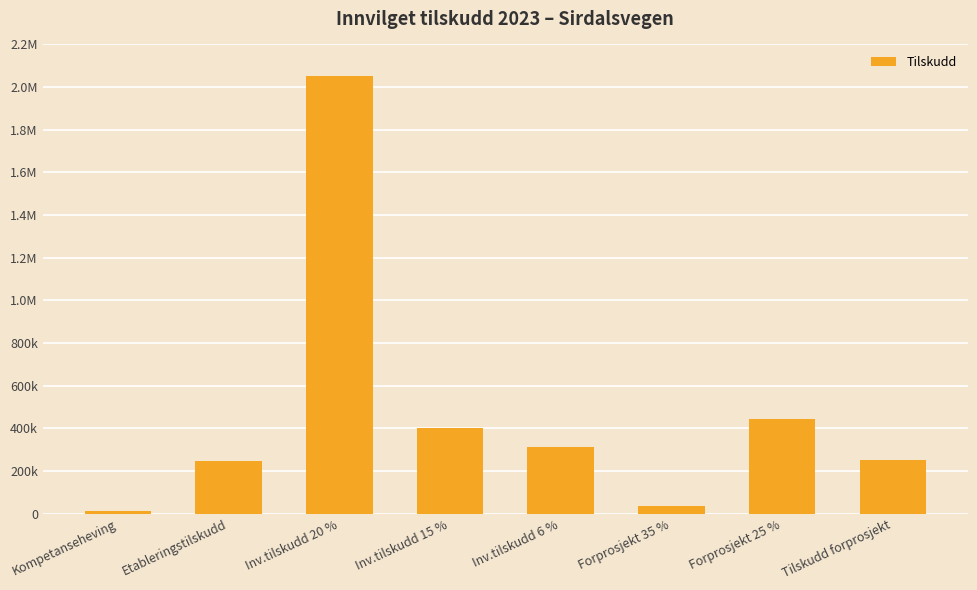

At which category does the chart reach its peak across all series?

Inv.tilskudd 20 %